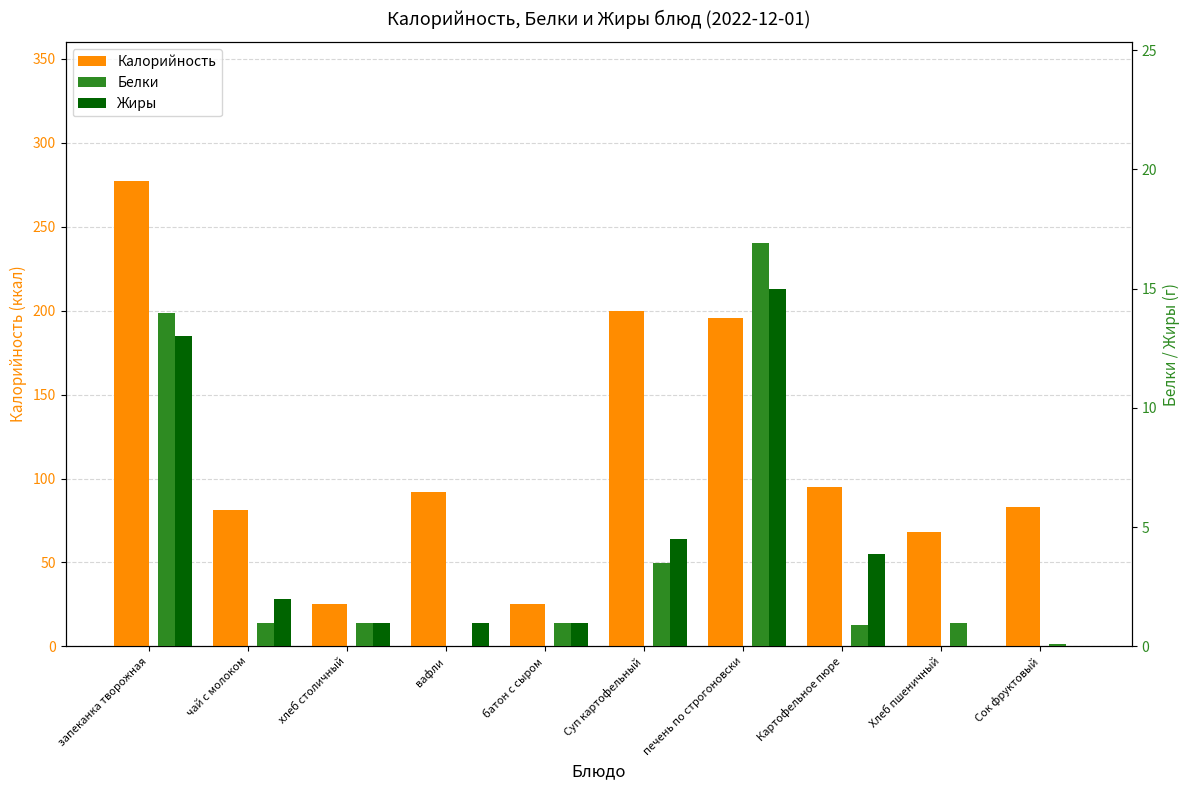

What are all the series names shown in the legend?

Калорийность, Белки, Жиры